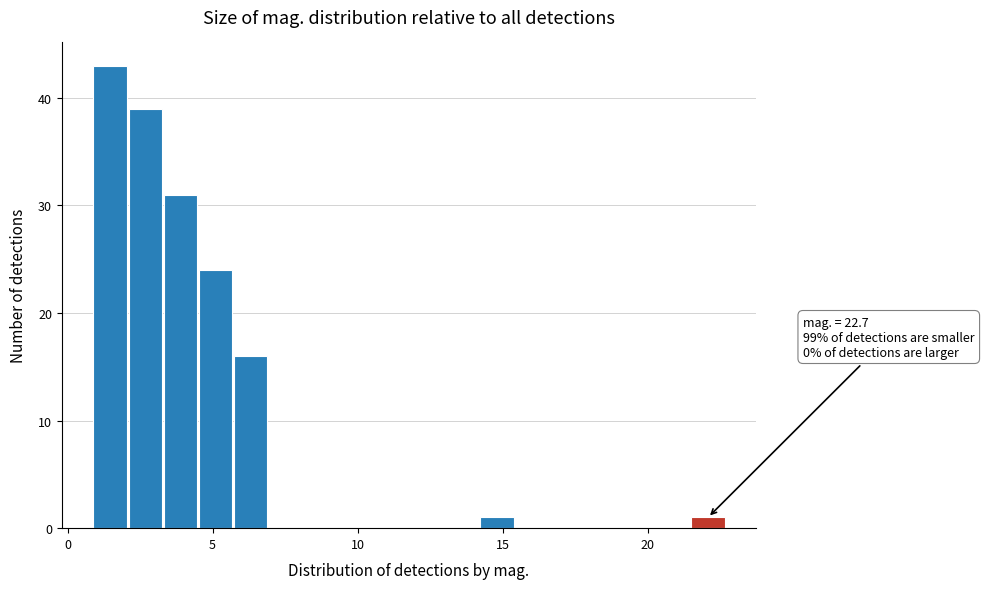

Around what value on the x-axis is the tallest bar? Give the approximate position of its centre, as read against the axis.

1.5